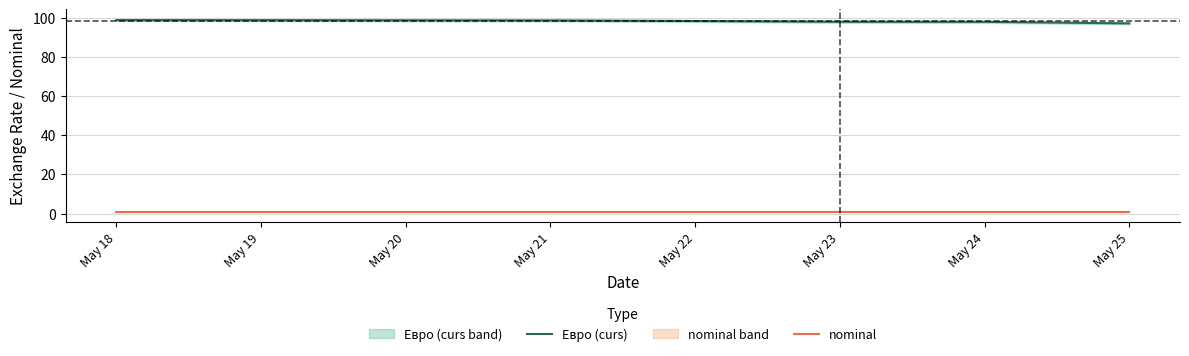

True or false: nominal has a value of 1.0 at May 23.

True